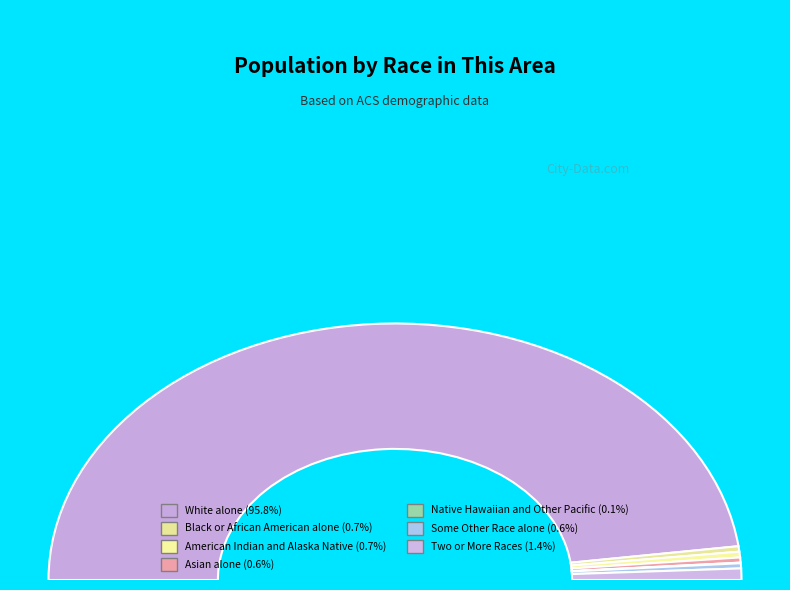

To the nearest percent, what is the difference between the Native Hawaiian and Other Pacific and Two or More Races slice percentages?

1%